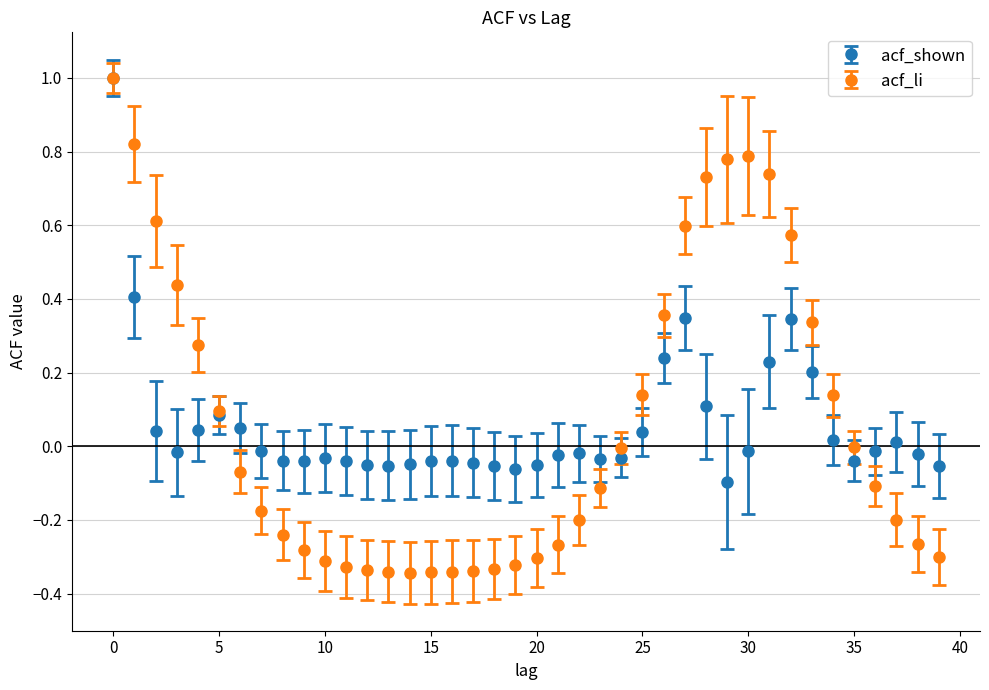

What are all the series names shown in the legend?

acf_shown, acf_li